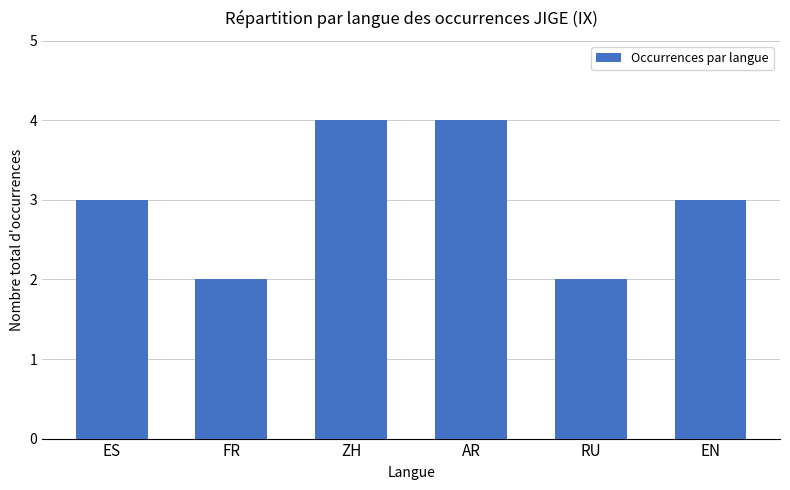

What is the sum of all values?

18